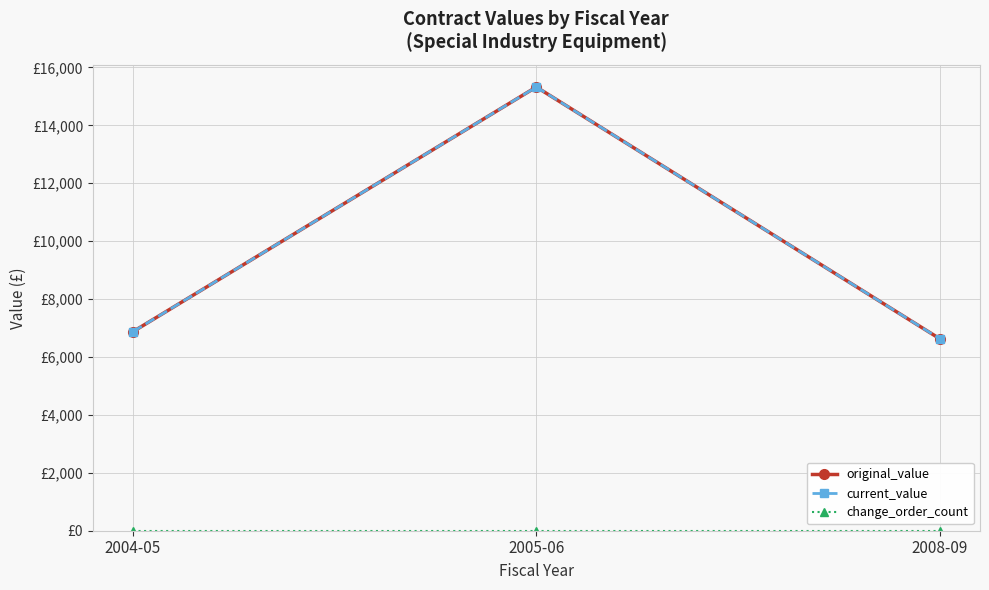

Is this an area chart (filled region under the line)?

No